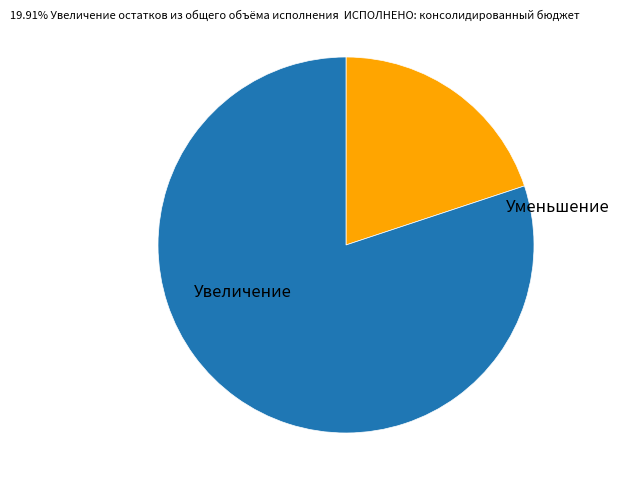

Is there any slice that represents more than half of the pie?

Yes